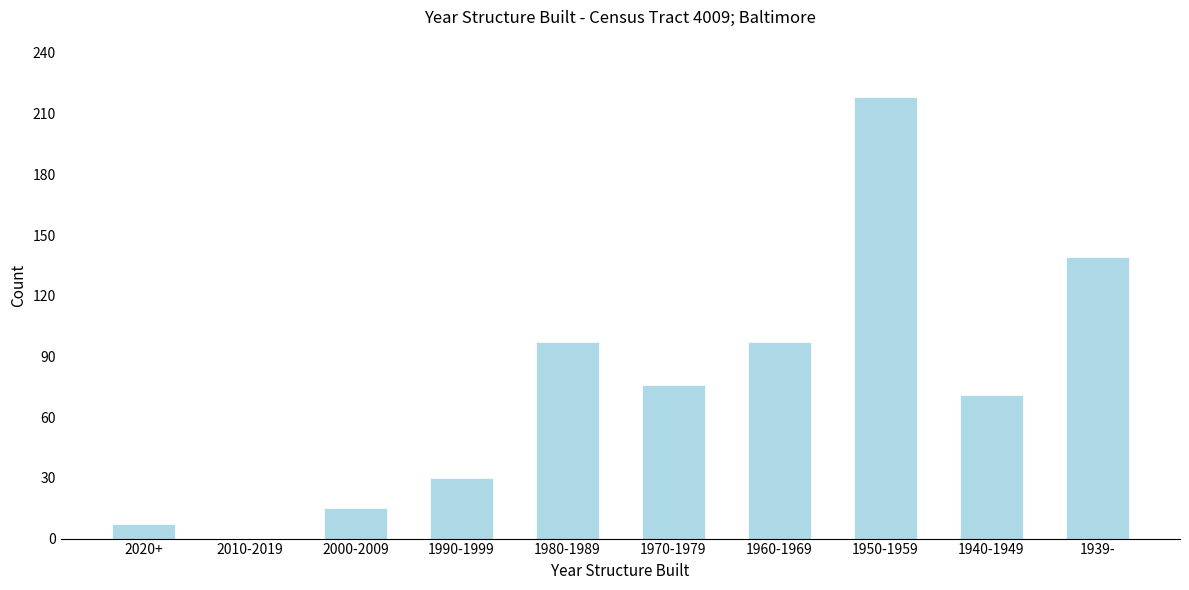

Reading right to left, transcribe all the data shown in this chart.

1939-=139	1940-1949=71	1950-1959=218	1960-1969=97	1970-1979=76	1980-1989=97	1990-1999=30	2000-2009=15	2010-2019=0	2020+=7